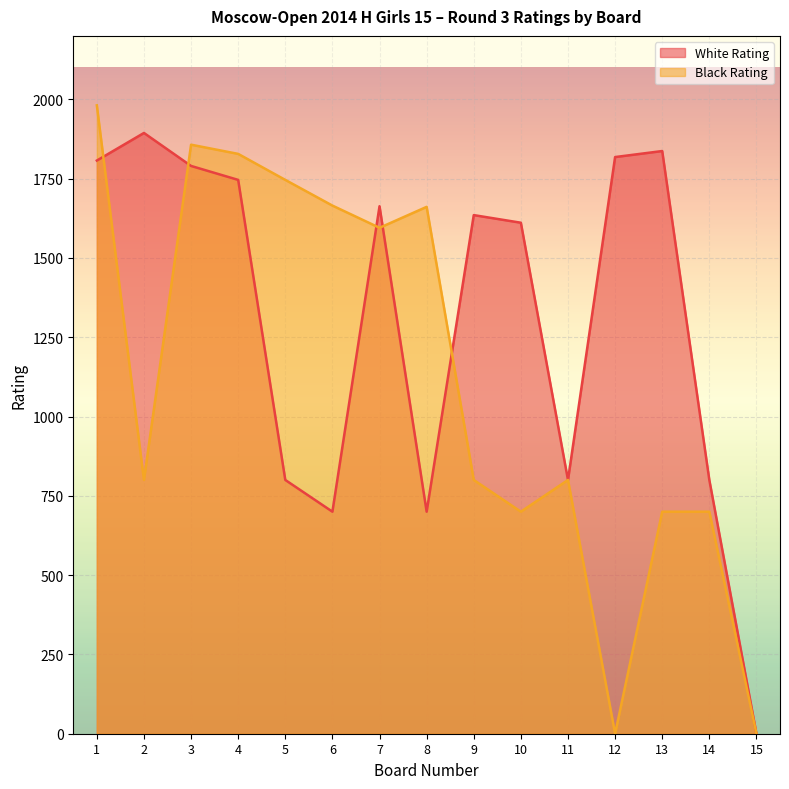

True or false: Black Rating and White Rating intersect in this chart.

True